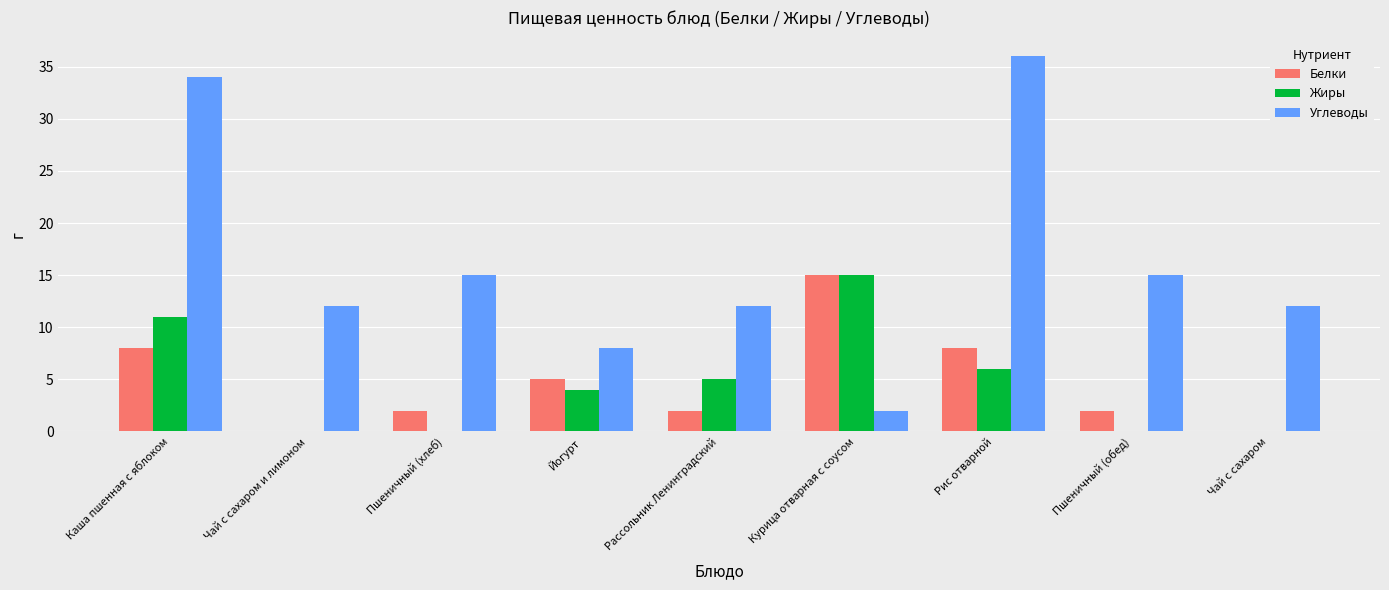

How many data points does each series have?

9